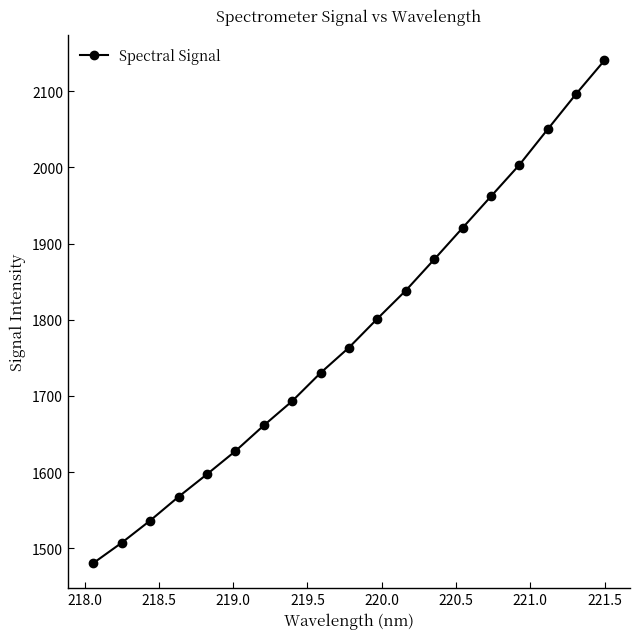

What is the minimum value shown in the chart?

1480.6